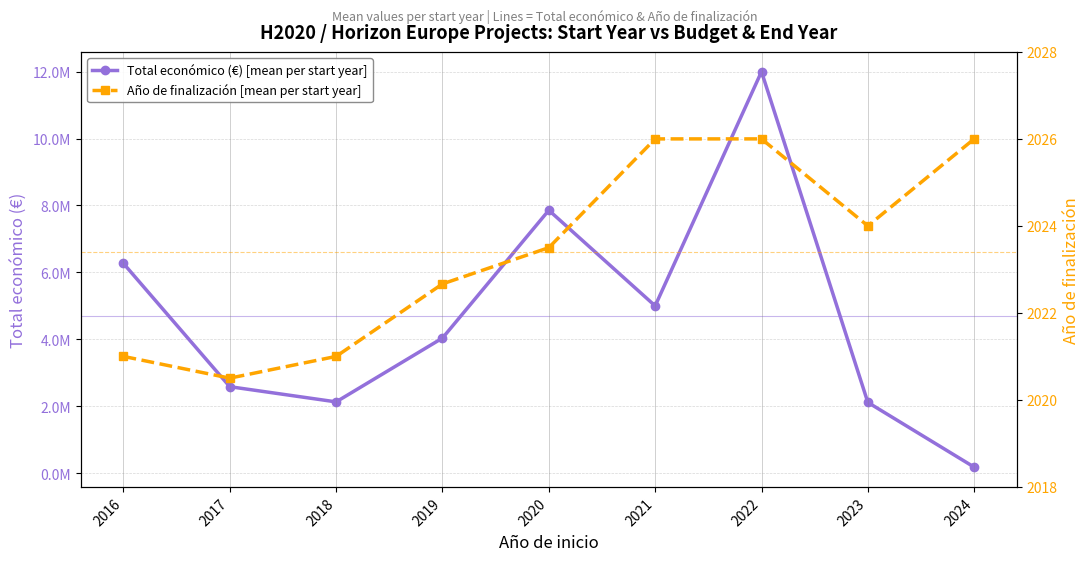

What is the maximum value for Total económico (€) [mean per start year]?

11999659.0